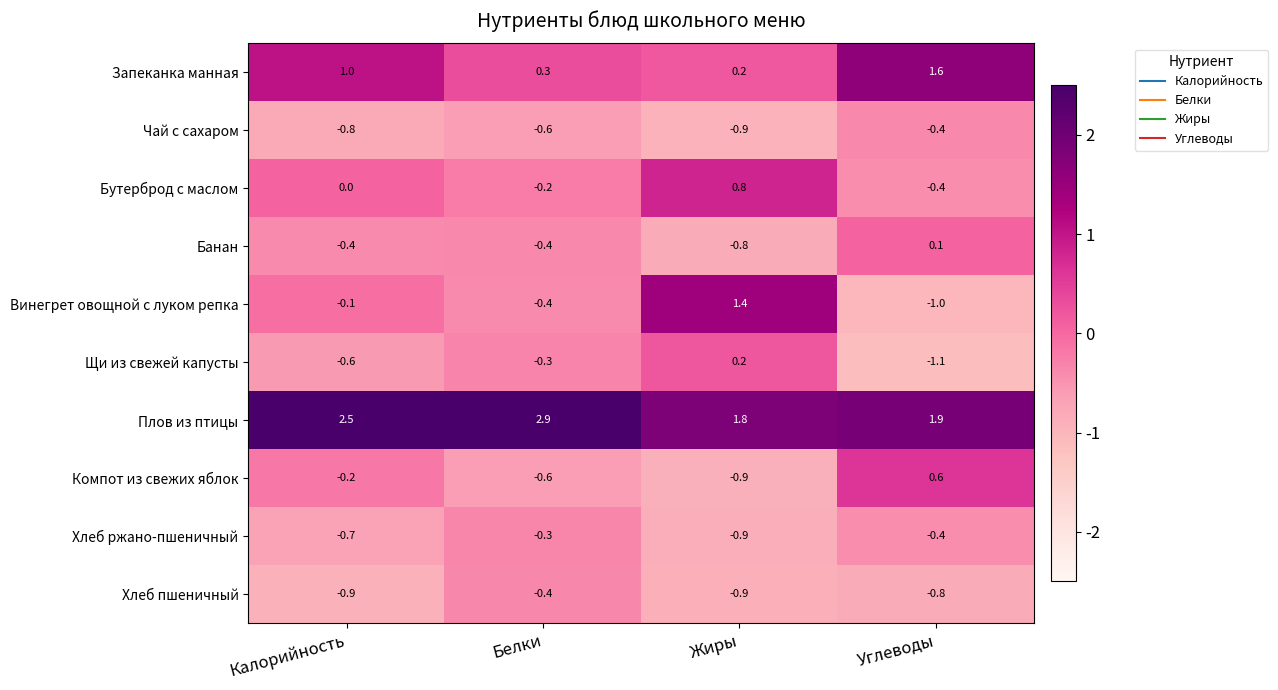

The value of Винегрет овощной с луком репка at Углеводы is -1.4. True or false?

False